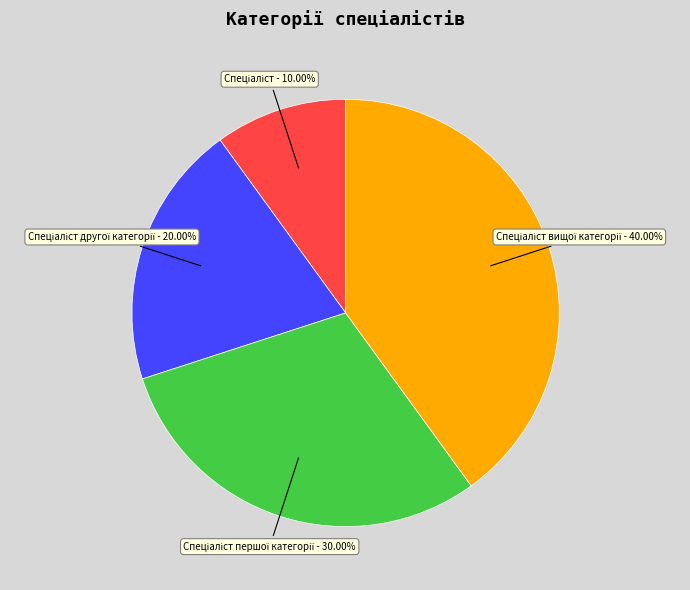

Is there a majority slice in this chart?

No